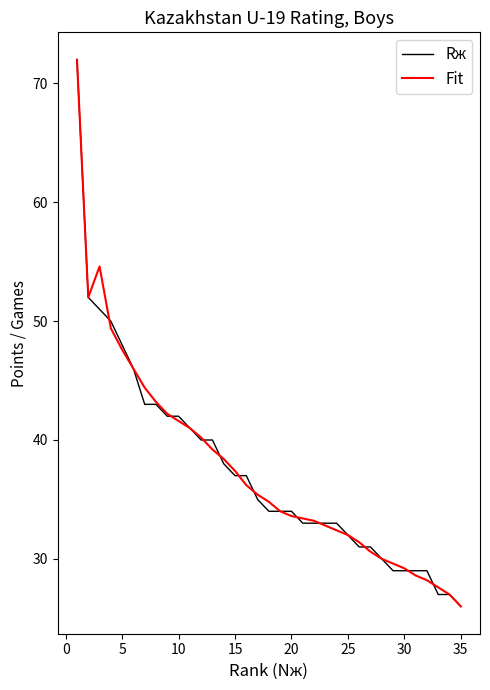

What is the highest value of the Rж series?

72.0